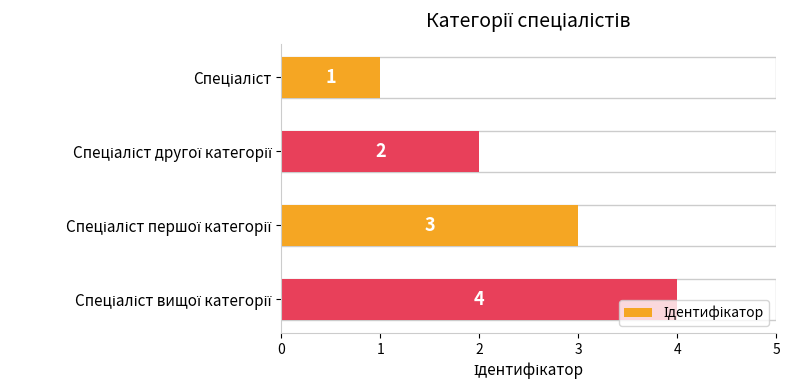

What is the minimum value shown in the chart?

1